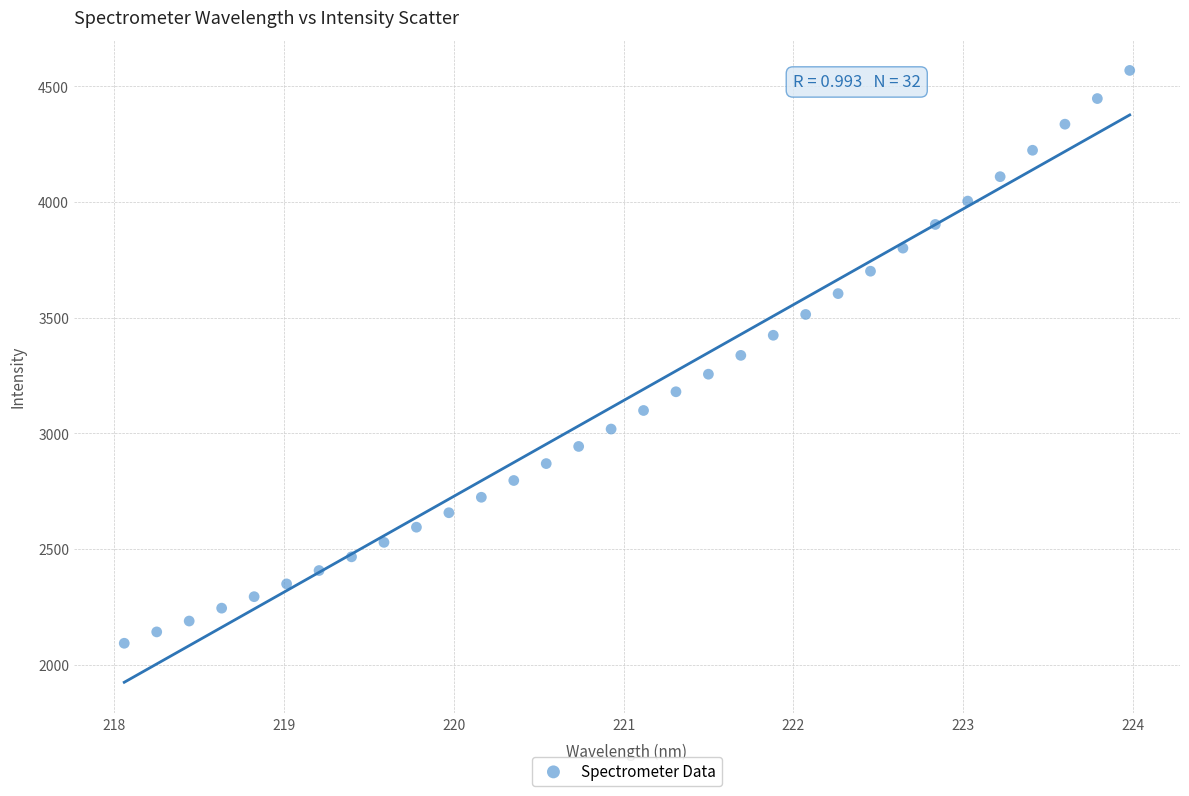

What is the range of Y values (max minus min)?

2476.3